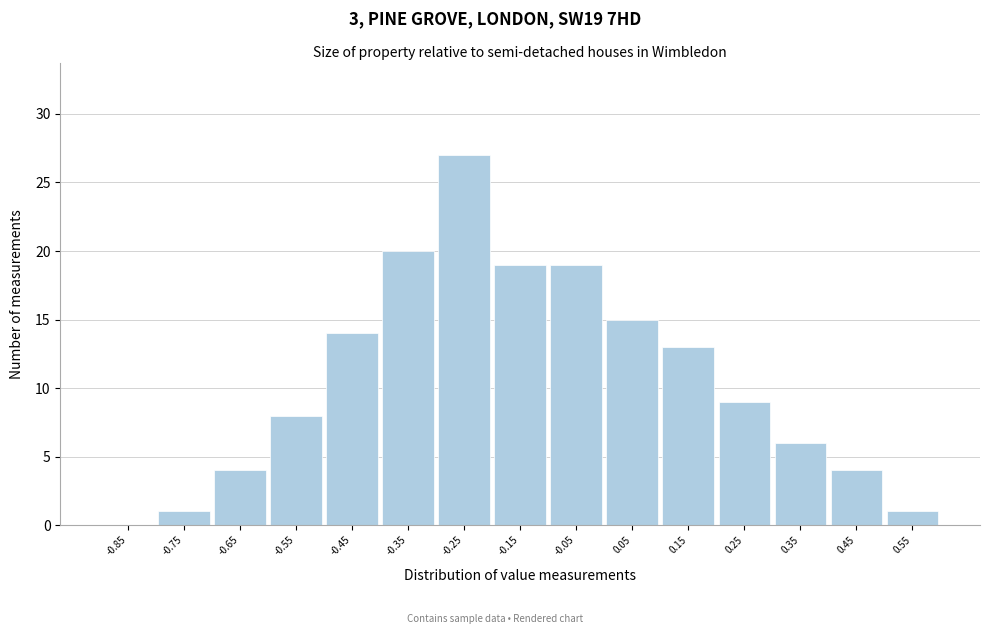

Reading left to right, what are all the values shown in this chart?

-0.85=0	-0.75=1	-0.65=4	-0.55=8	-0.45=14	-0.35=20	-0.25=27	-0.15=19	-0.05=19	0.05=15	0.15=13	0.25=9	0.35=6	0.45=4	0.55=1